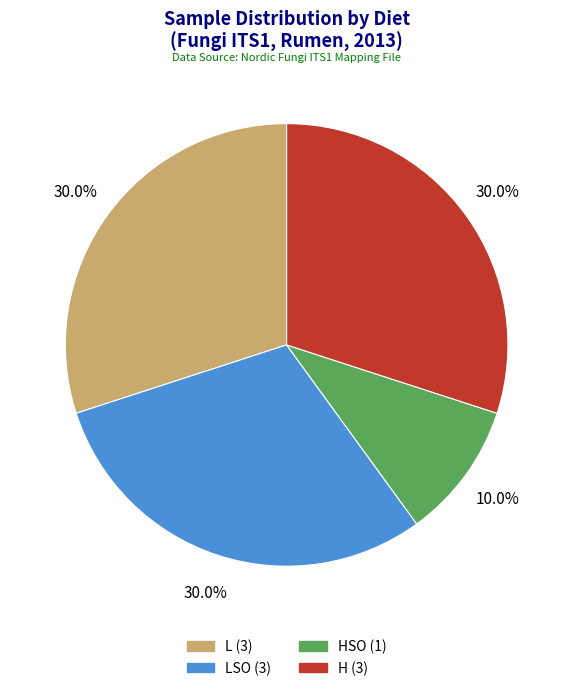

Is there any slice that represents more than half of the pie?

No